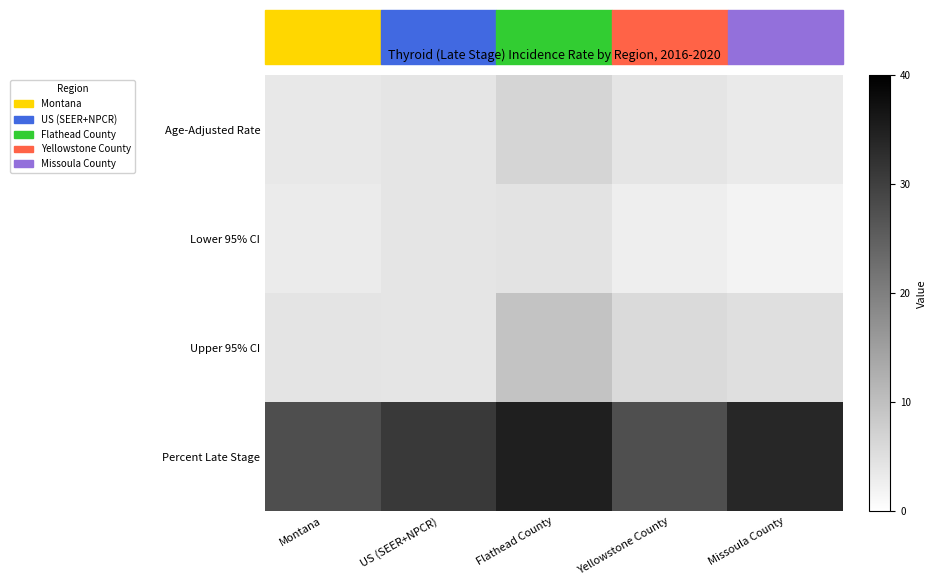

At how many categories does at least one series exceed 8?

5